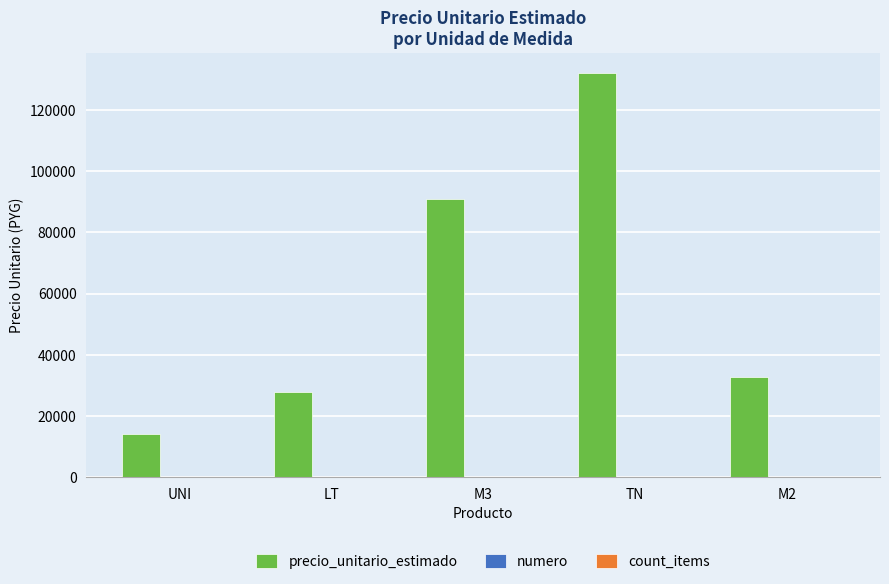

At which category is the sum across all series the highest?

TN